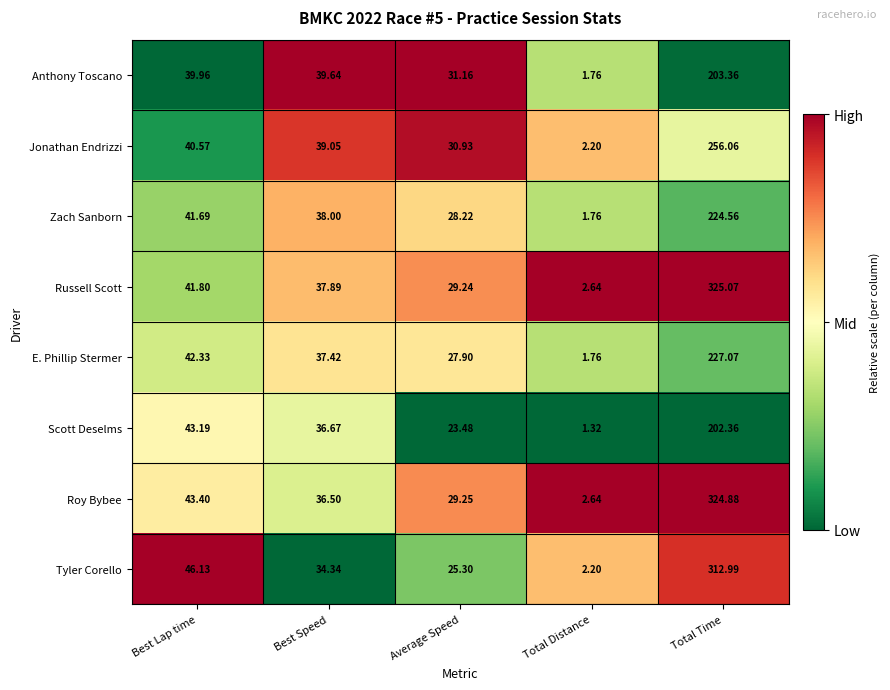

Which series has the largest total across all categories?

Roy Bybee